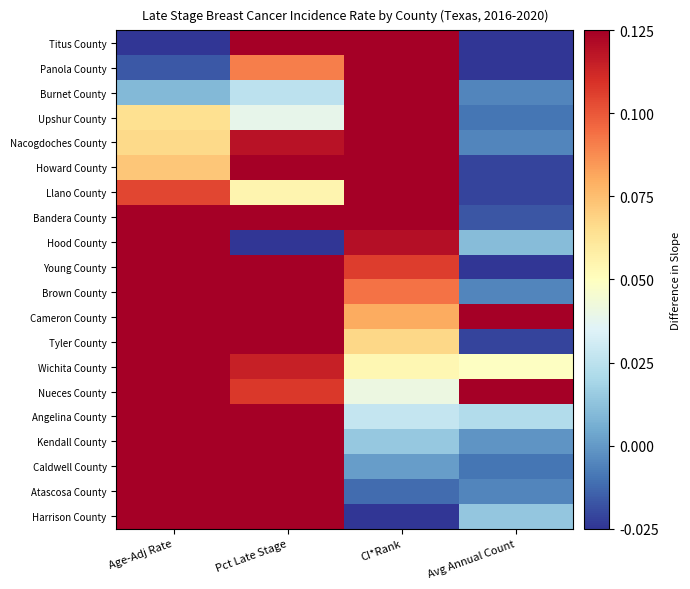

How many series are shown in this chart?

20